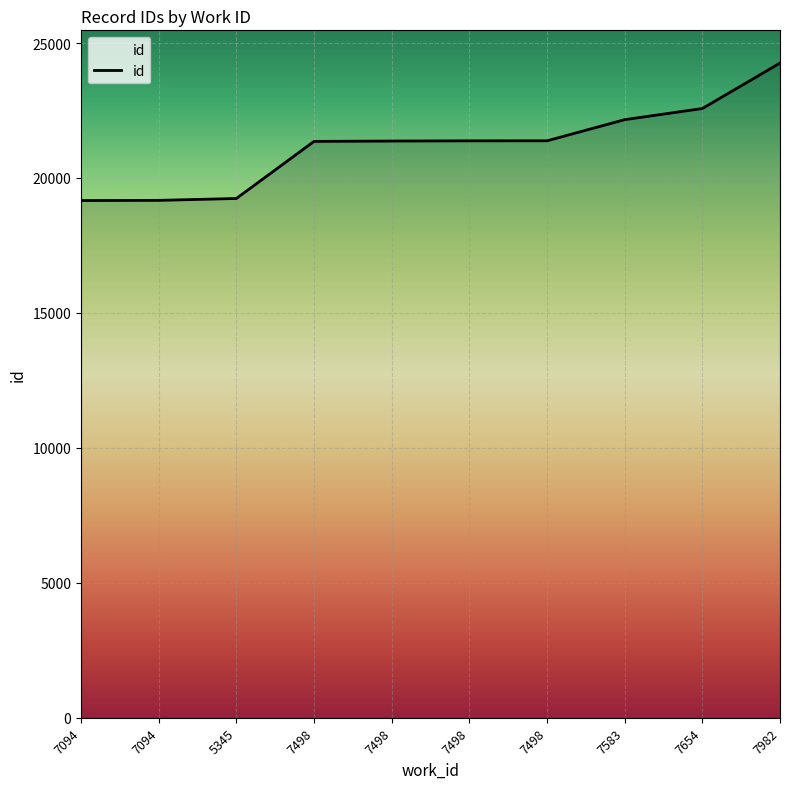

The value at 7094 is 19170. True or false?

True